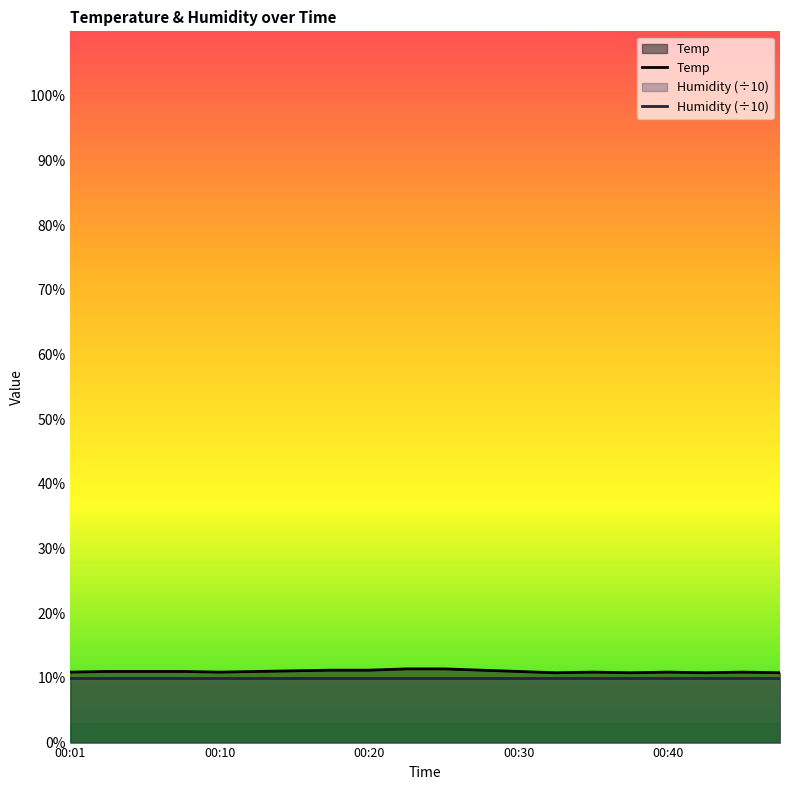

Which series has the widest spread of values?

Temp